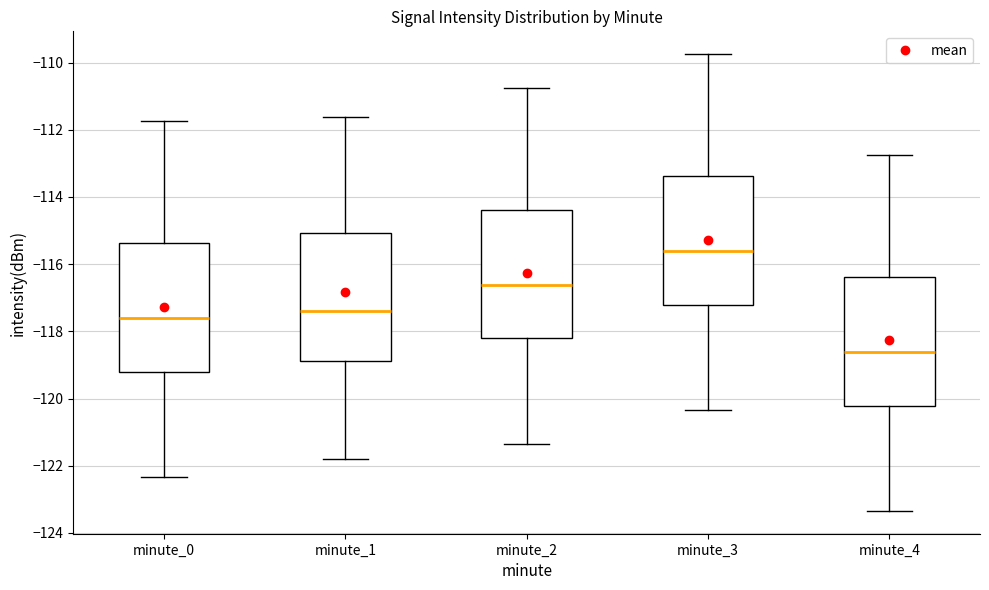

Which box's median line is the lowest?

minute_4